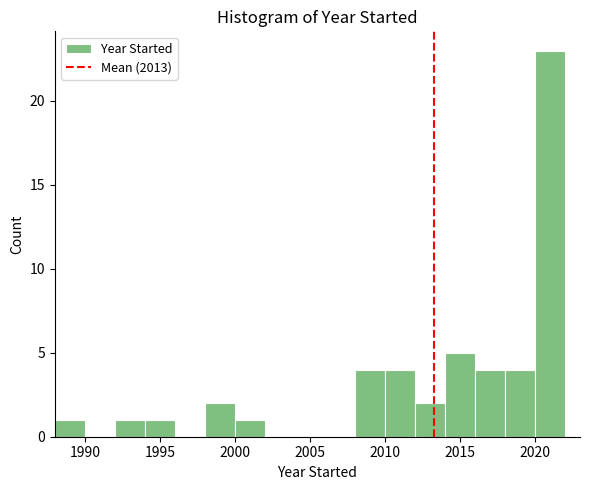

Reading left to right, transcribe this chart: for each bar, give the range it covers on the x-axis and its height. The values are not printed on the chart, so give them approximately, as read against the axis.

1988 to 1990: 1
1990 to 1992: 0
1992 to 1994: 1
1994 to 1996: 1
1996 to 1998: 0
1998 to 2000: 2
2000 to 2002: 1
2002 to 2004: 0
2004 to 2006: 0
2006 to 2008: 0
2008 to 2010: 4
2010 to 2012: 4
2012 to 2014: 2
2014 to 2016: 5
2016 to 2018: 4
2018 to 2020: 4
2020 to 2022: 23